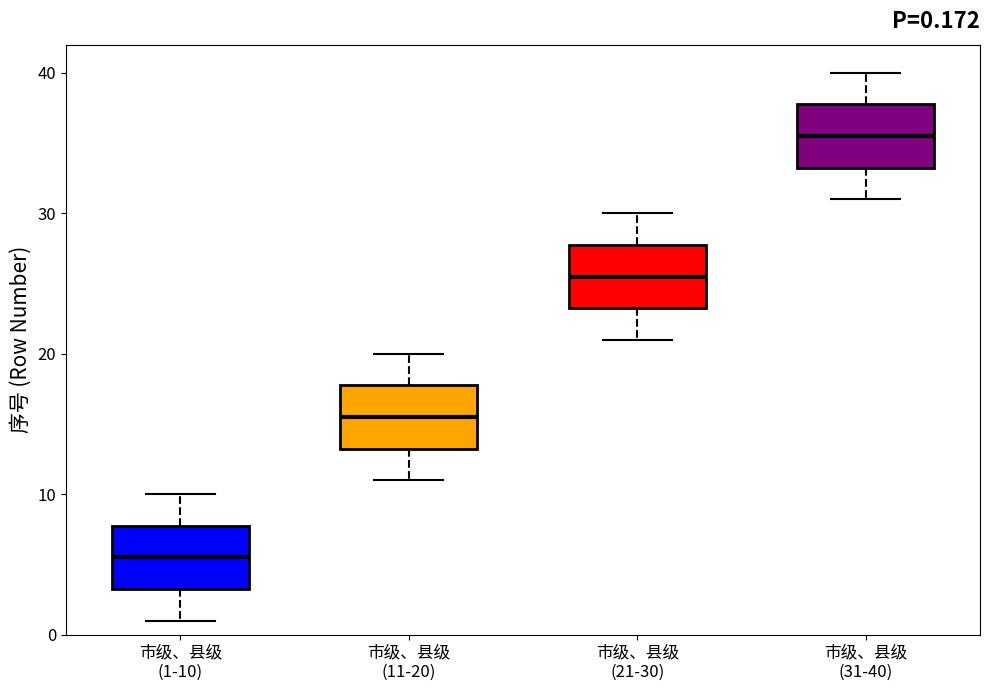

Which box has the lowest median line?

市级、县级 (1-10)